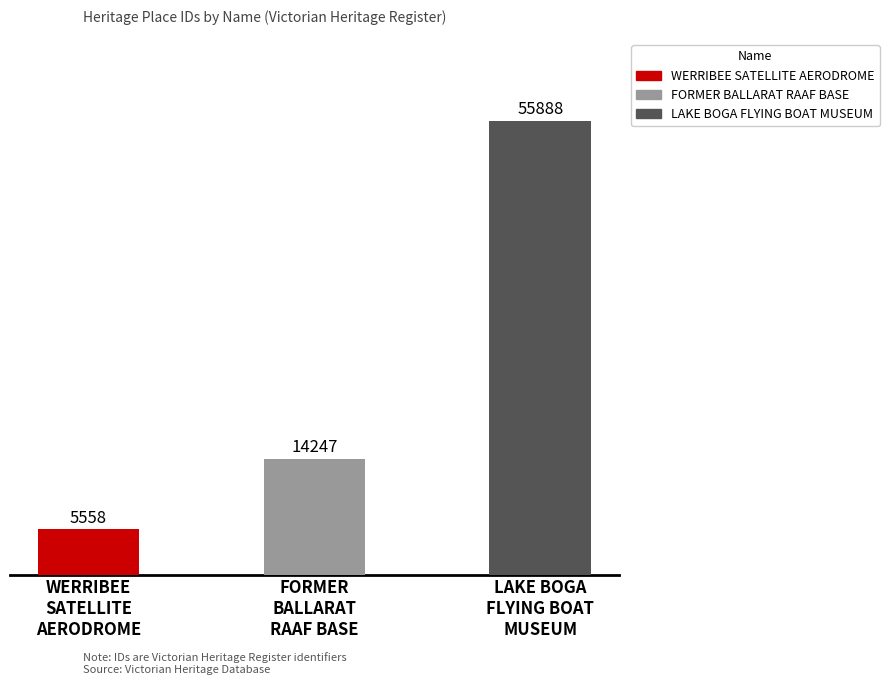

Are the bars horizontal?

No